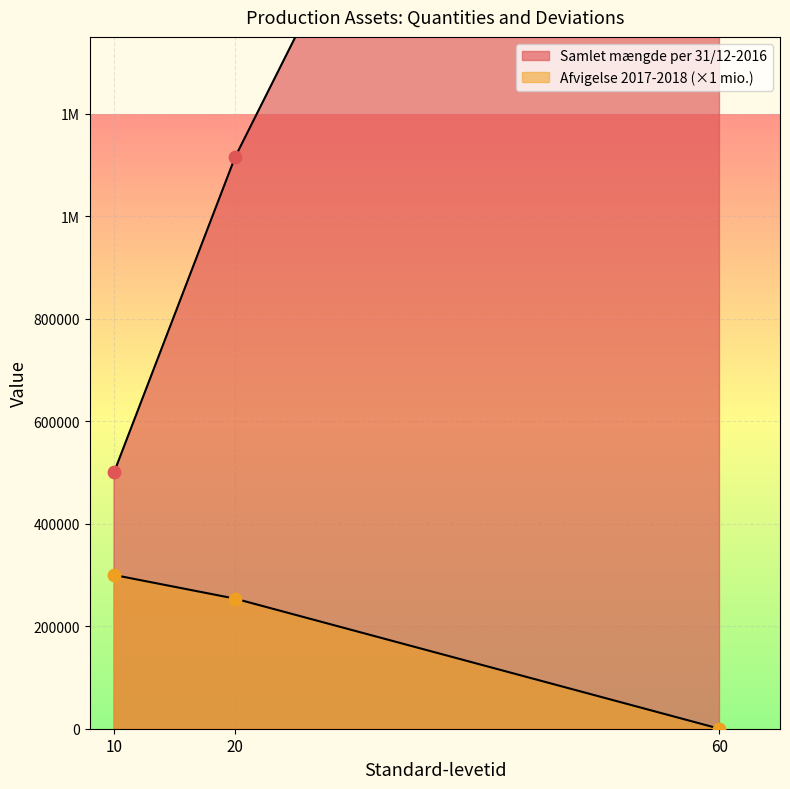

At which category is the sum across all series the highest?

60